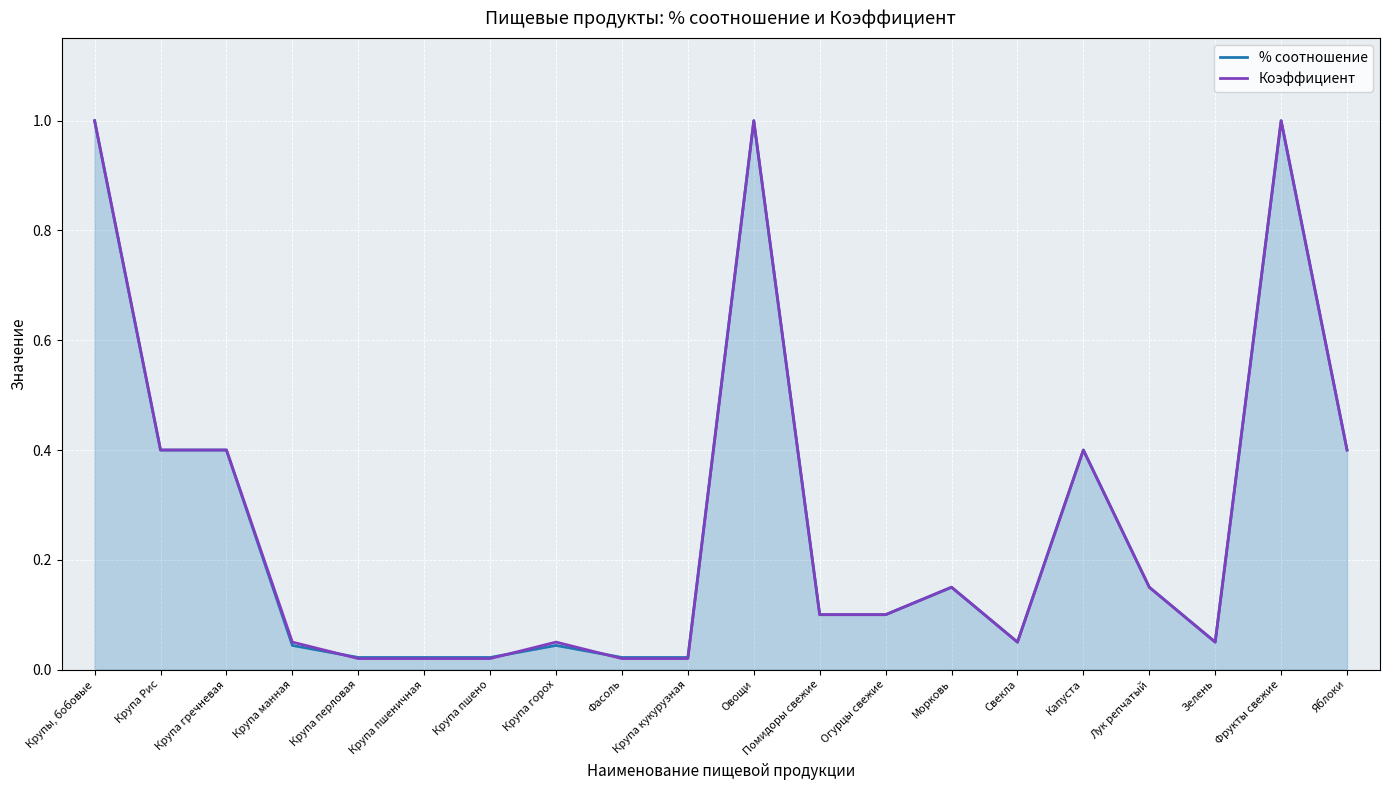

What is the approximate value of Коэффициент at Крупа Рис?

0.4